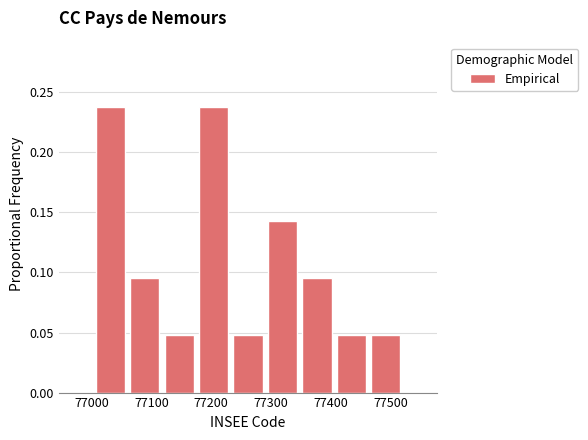

What is the height of the bar covering 77290 to 77350 on the x-axis? Neither the bar edges nor the heights are printed on the chart, so give them approximately, as read against the axes.

0.145